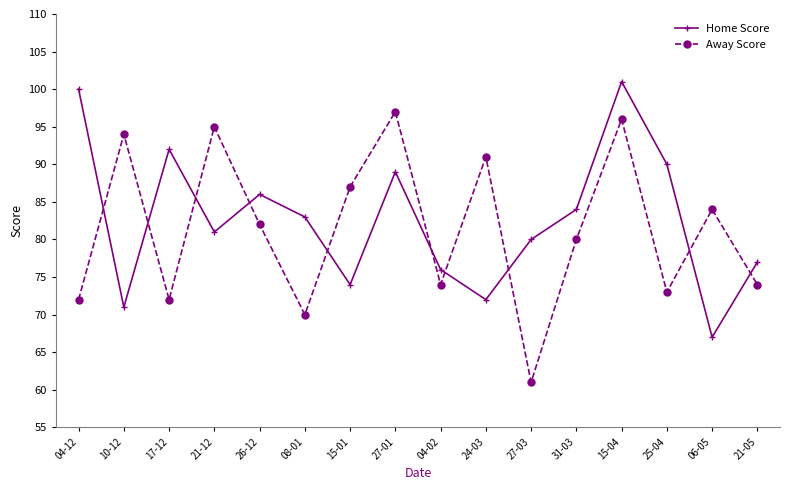

At which label does Away Score reach its minimum?

27-03